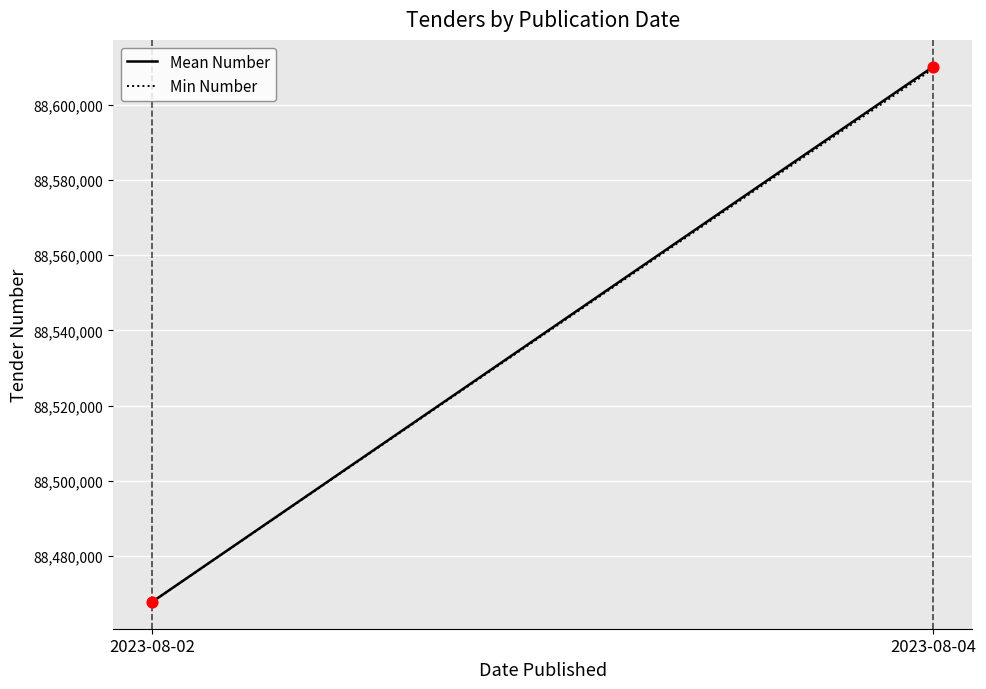

What is the total value across all series at 2023-08-04?

177219735